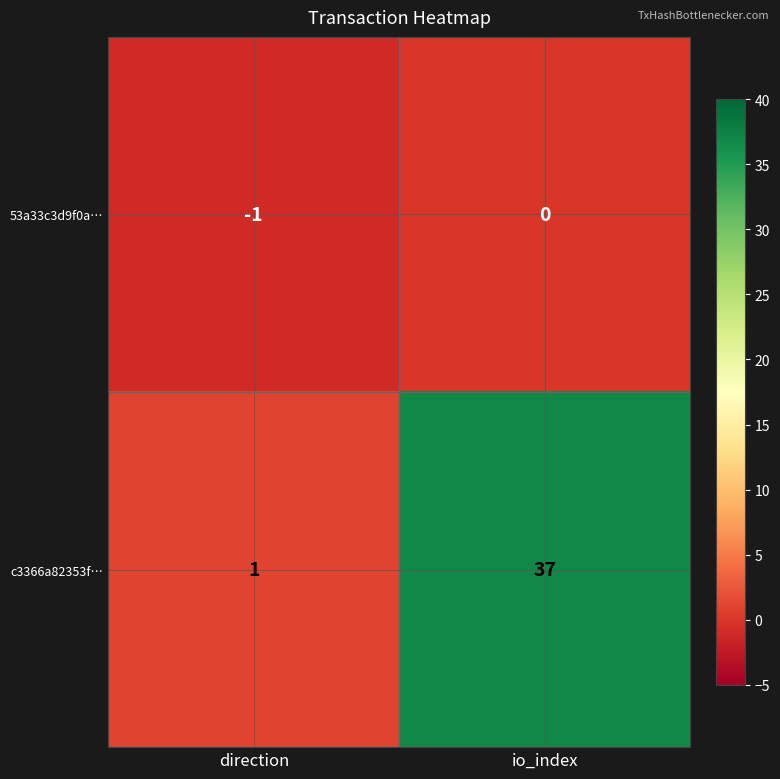

Rank the series at io_index from lowest to highest value.

53a33c3d9f0a…, c3366a82353f…